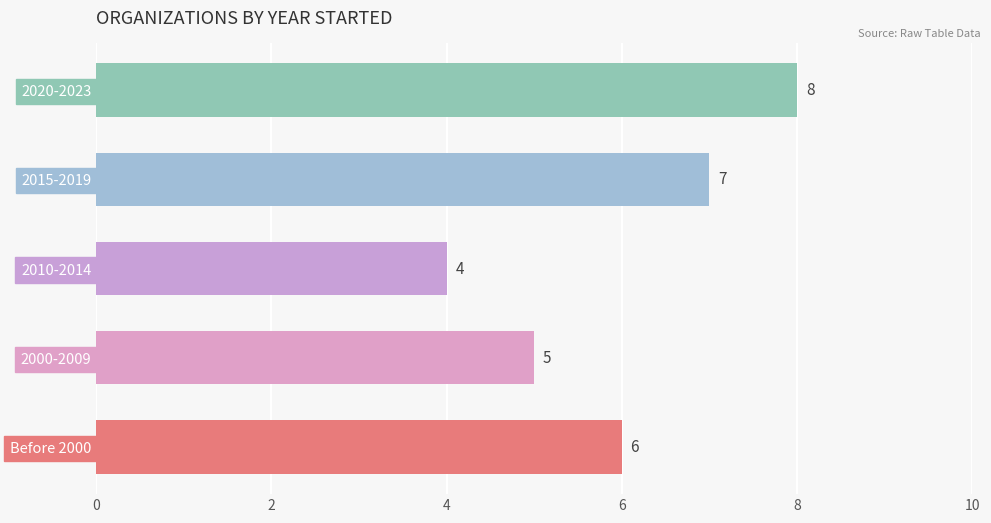

Which has a higher value, Before 2000 or 2010-2014?

Before 2000